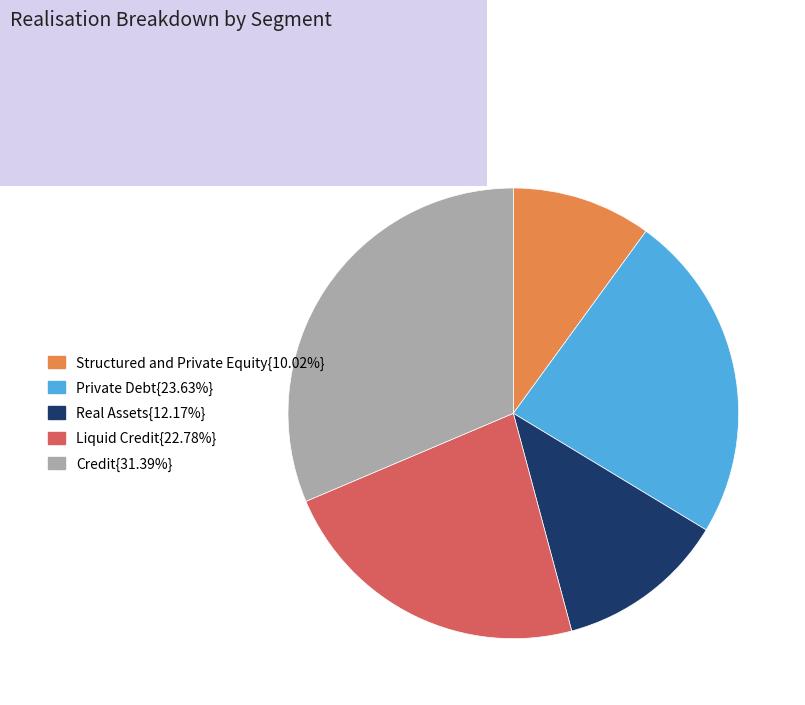

Does any single category account for the majority?

No